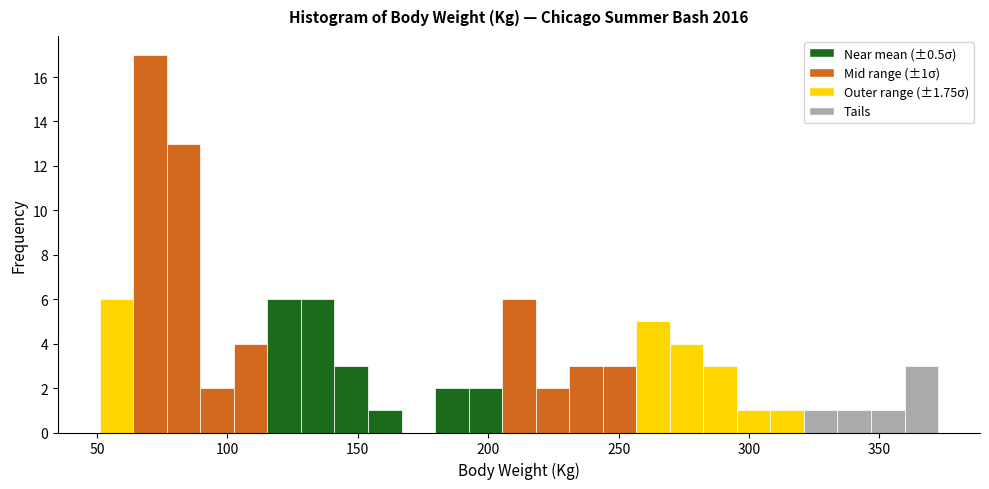

Around what value on the x-axis is the tallest bar? Give the approximate position of its centre, as read against the axis.

70